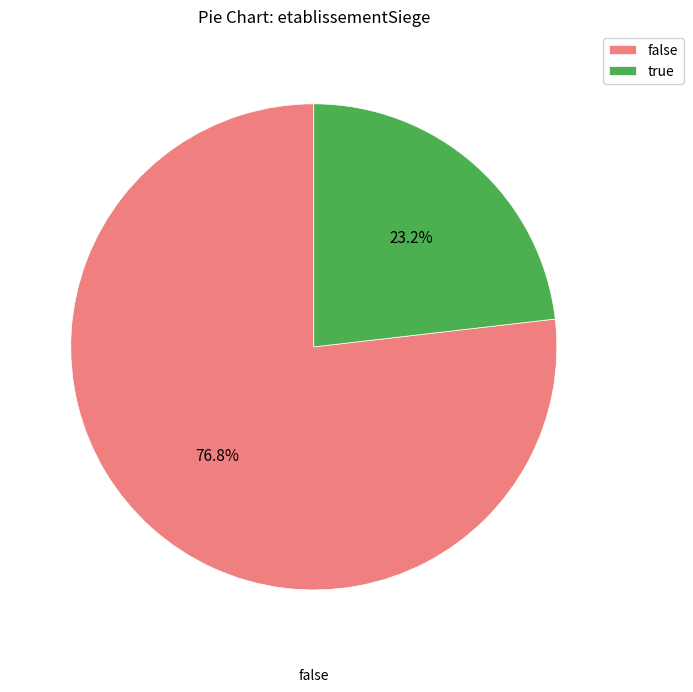

Rank the categories by value from lowest to highest.

true, false